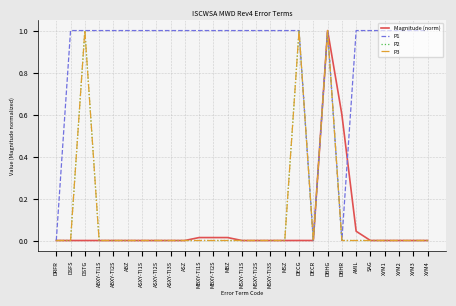

In Magnitude (norm), how many points are higher than both neighbors (excluding endpoints)?

2